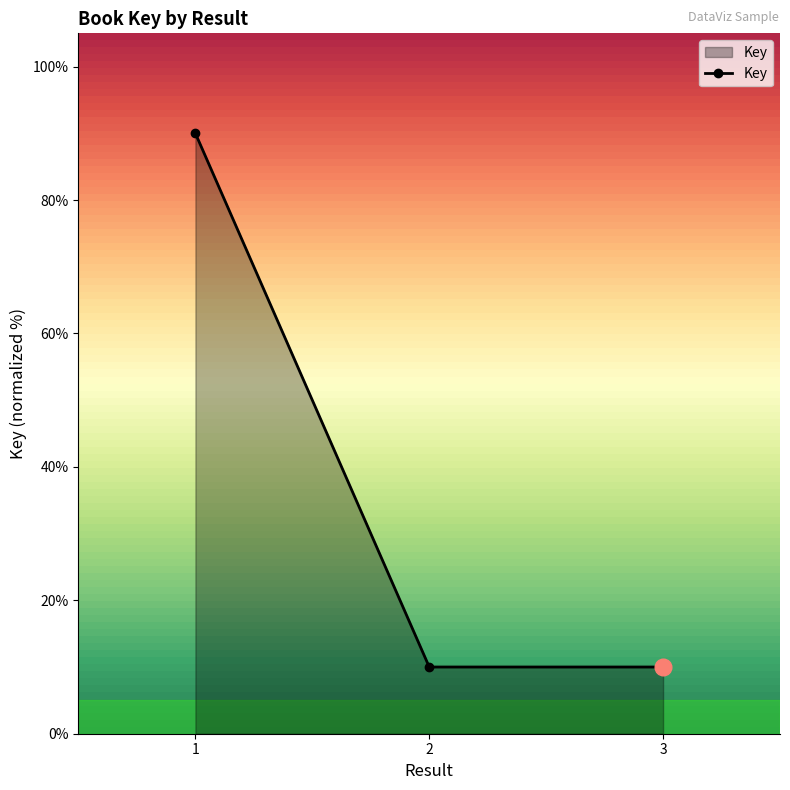

What is the change in value from 1 to 2?

-80.0